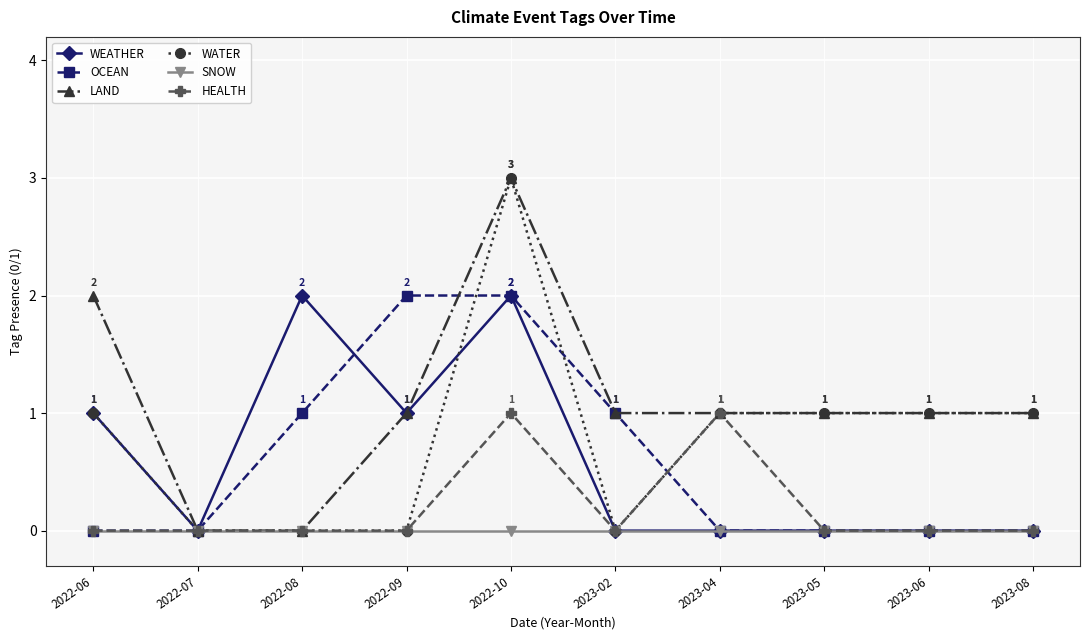

Is it true that OCEAN equals -1 at 2023-05?

False